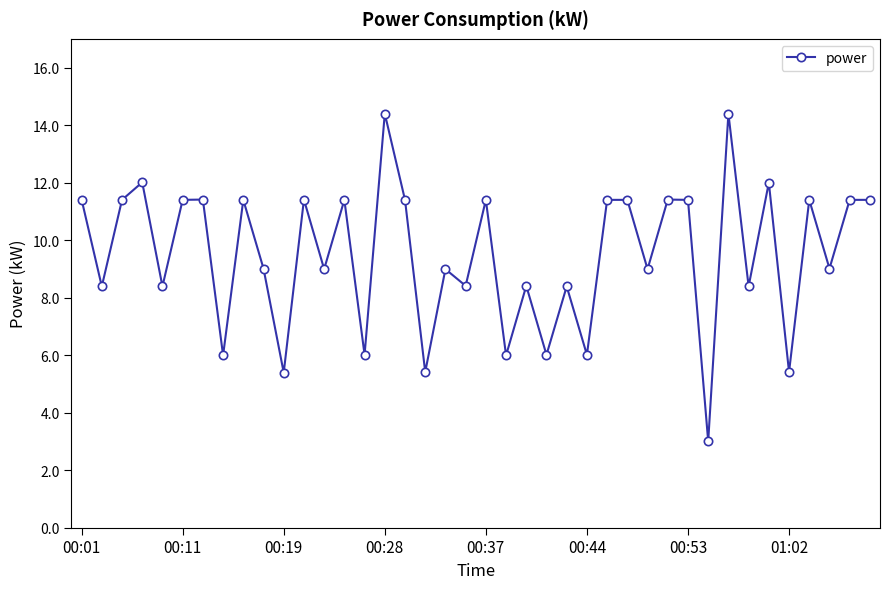

What is the smallest value displayed?

3.0